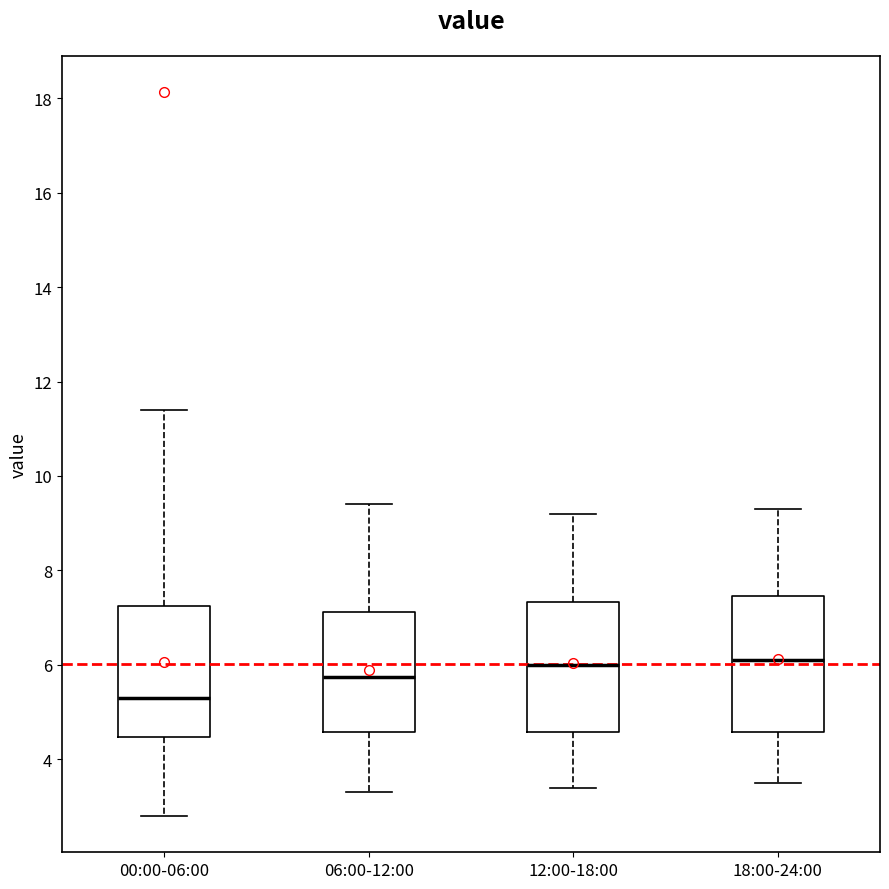

Reading left to right, transcribe this box plot: for each box, give where its median line is, the range the box spans, and where its two whiskers end, as read against the y-axis. The values are not printed on the chart, so give them approximately, as read against the axis.

00:00-06:00: median 5.4, box 4.4 to 7.2, whiskers 2.8 to 11.4
06:00-12:00: median 5.8, box 4.6 to 7.2, whiskers 3.4 to 9.4
12:00-18:00: median 6.0, box 4.6 to 7.4, whiskers 3.4 to 9.2
18:00-24:00: median 6.2, box 4.6 to 7.4, whiskers 3.6 to 9.4